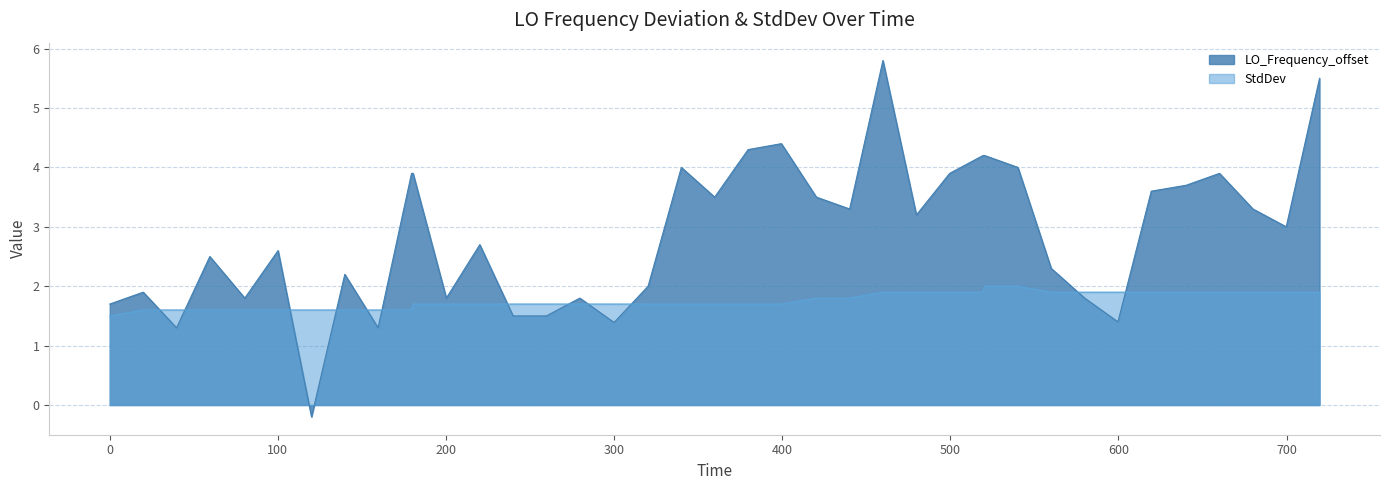

In LO_Frequency_offset, how many points are lower than both neighbors (excluding endpoints)?

10